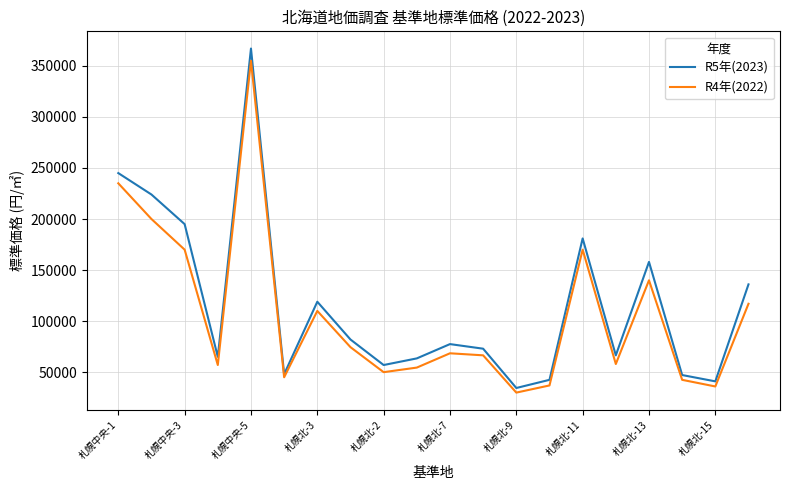

What is the difference between the second highest and second lowest values in the R4年(2022) series?

199000